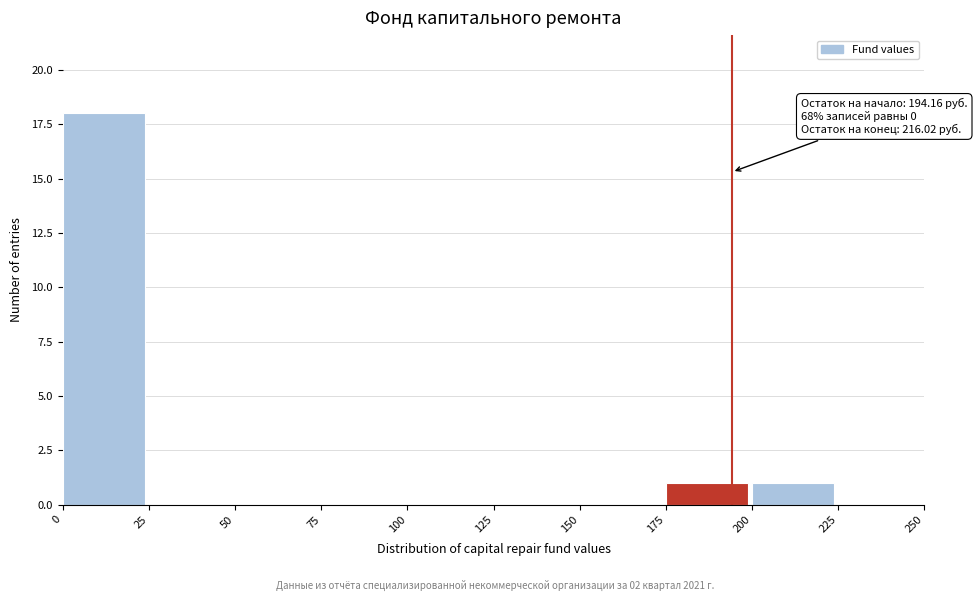

Which range on the x-axis has the tallest bar?

0 to 25